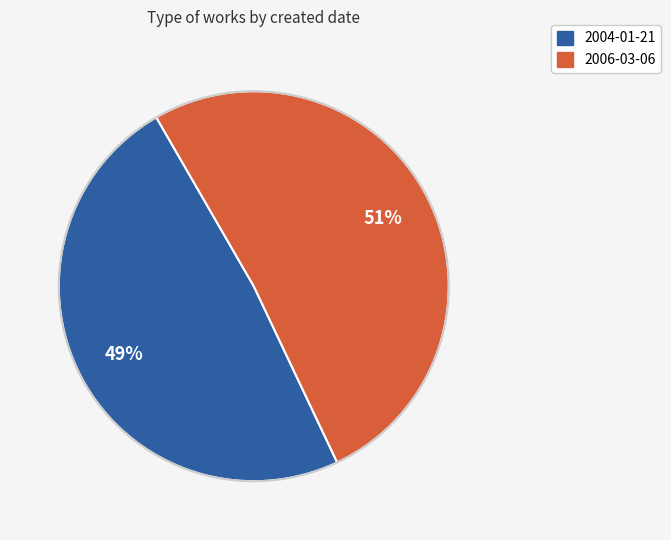

True or false: 2004-01-21 accounts for 49% of the total.

True